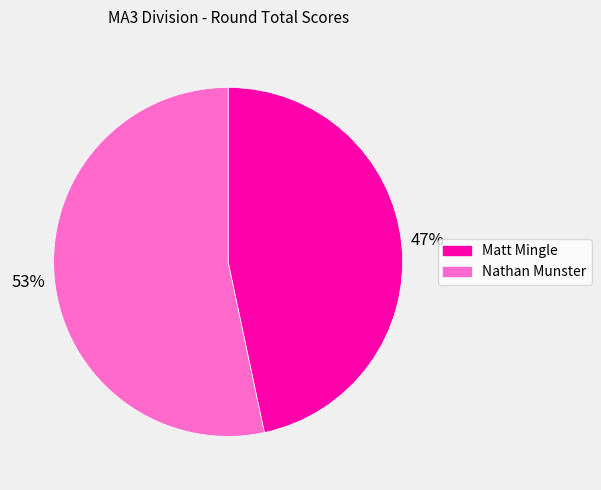

True or false: Nathan Munster accounts for 65% of the total.

False